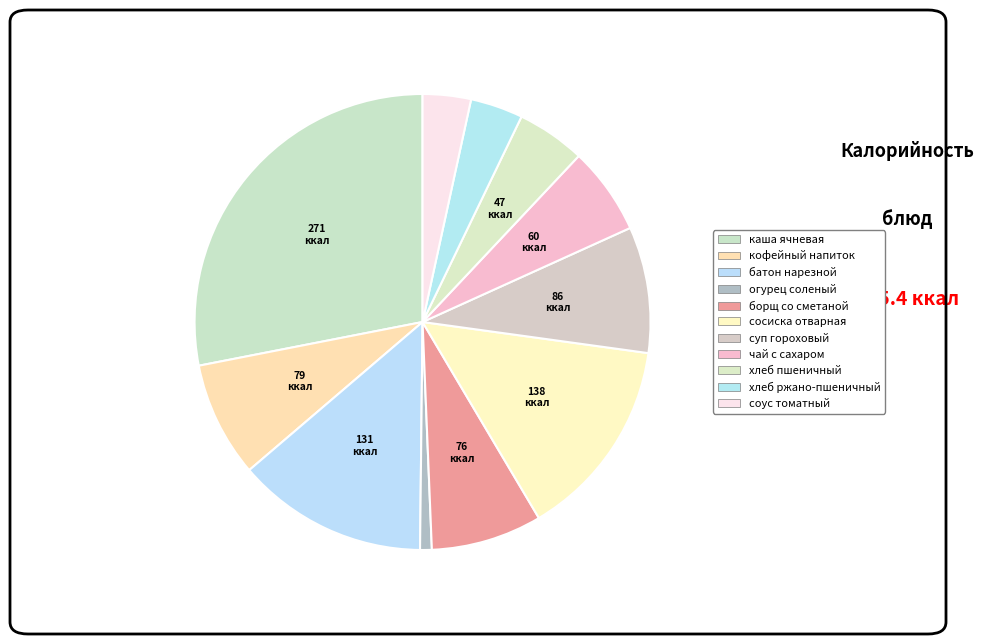

Rank the categories by value from highest to lowest.

каша ячневая с маслом сливочным, сосиска отварная, батон нарезной, суп гороховый, кофейный напиток с сахаром, молоком, борщ со сметаной, чай с сахаром, хлеб пшеничный, хлеб ржано-пшеничный, соус томатный, огурец соленый порционно